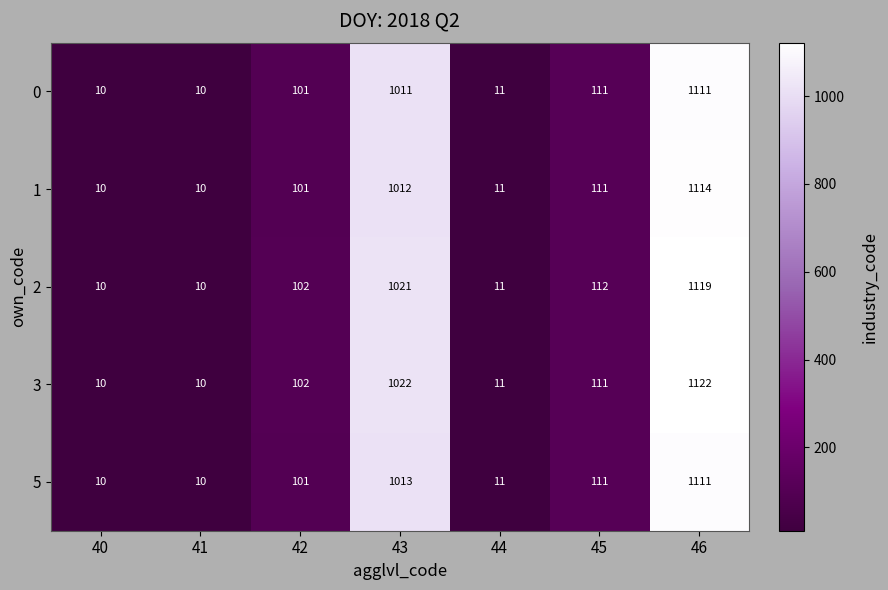

Which series has the largest total across all categories?

3